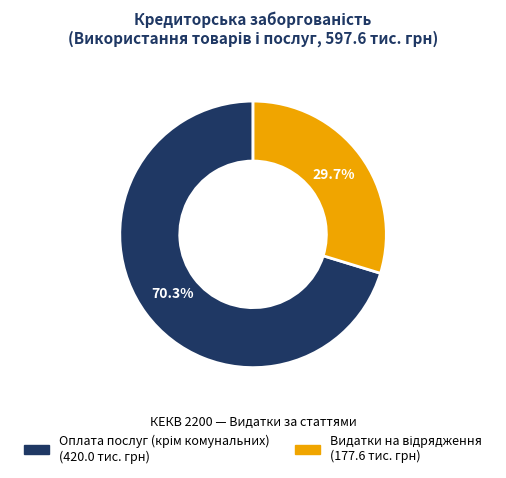

Is there a majority slice in this chart?

Yes